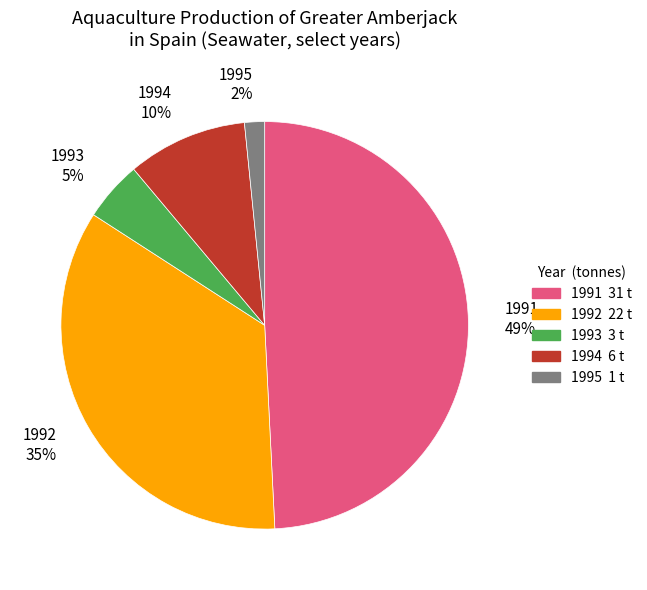

What percentage is the 1993 slice, to the nearest percent?

5%